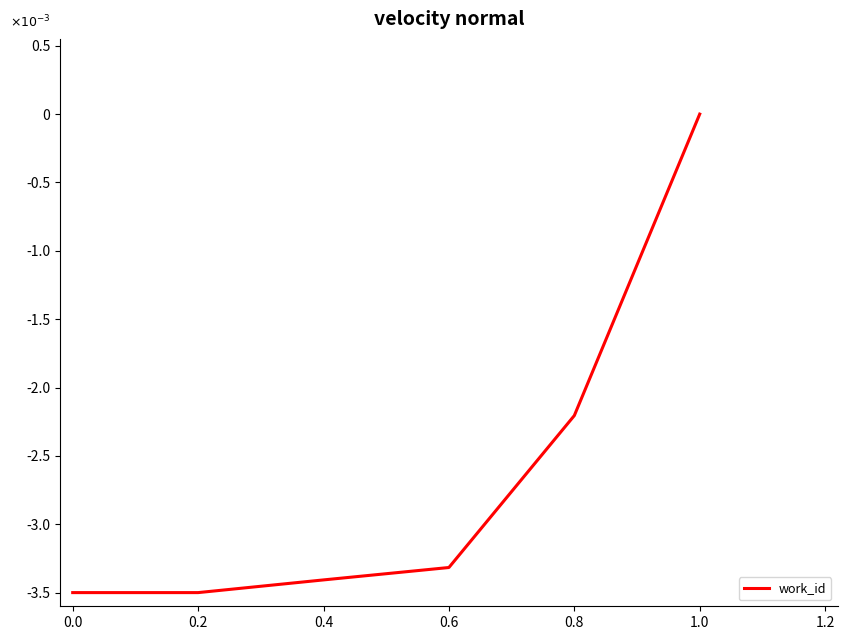

Which has a higher value, 0.0 or 0.6?

0.6